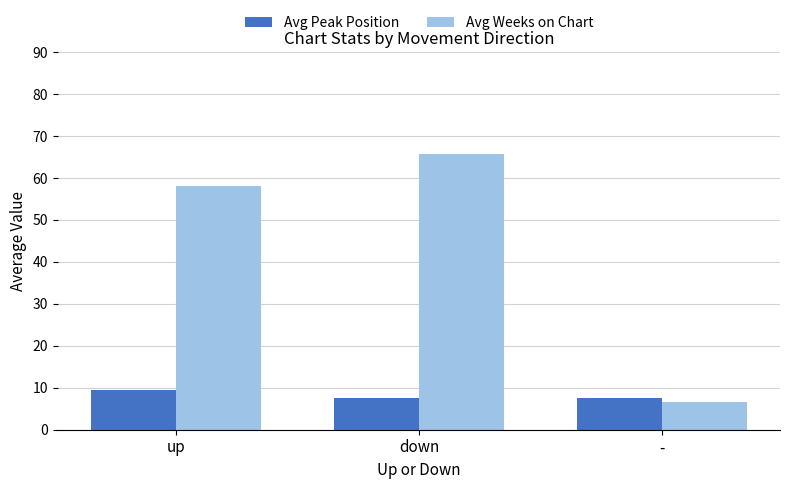

Reading left to right, transcribe all the data shown in this chart.

Avg Peak Position: 9.6	7.5	7.5
Avg Weeks on Chart: 58.1	65.8	6.5